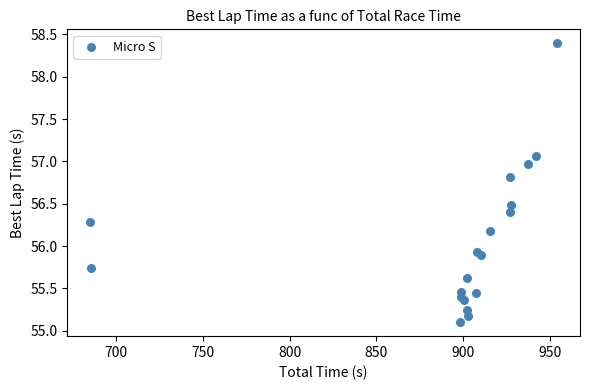

What Y value in the scatter plot is closest to 56?

55.9